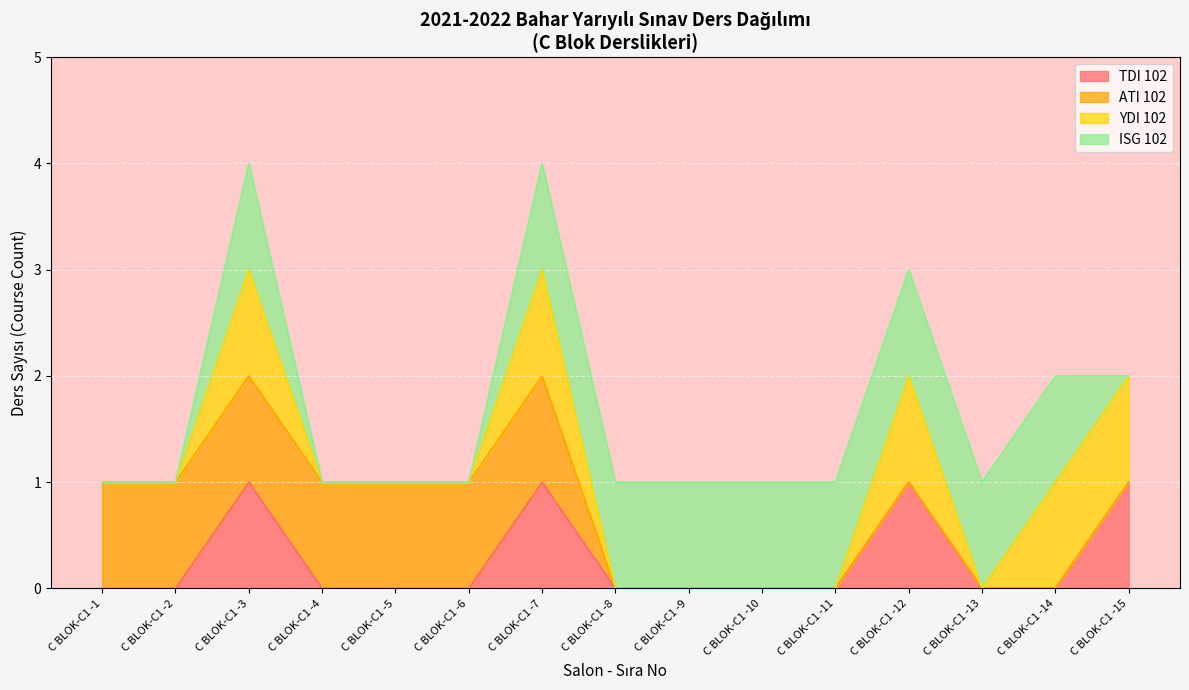

How many distinct data groups are displayed?

4